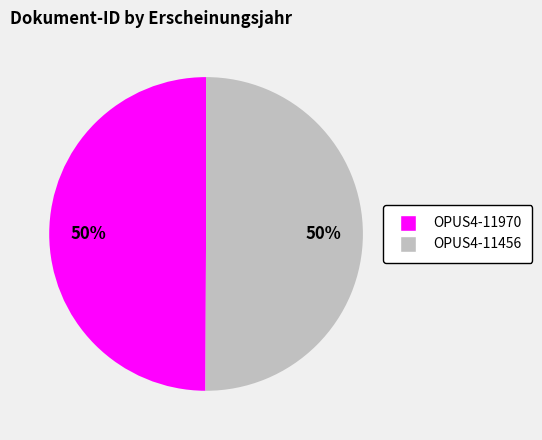

To the nearest percent, what is the combined percentage of OPUS4-11456 and OPUS4-11970?

100%